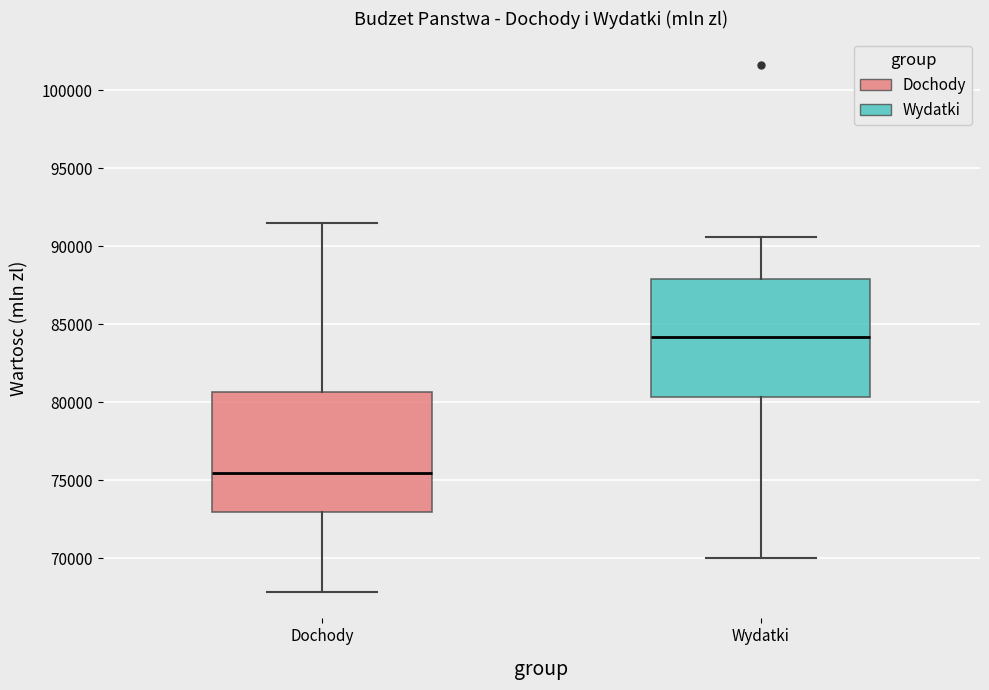

Where is the upper edge of the box for Dochody on the y-axis? The values are not printed on the chart, so give them approximately, as read against the axis.

80500